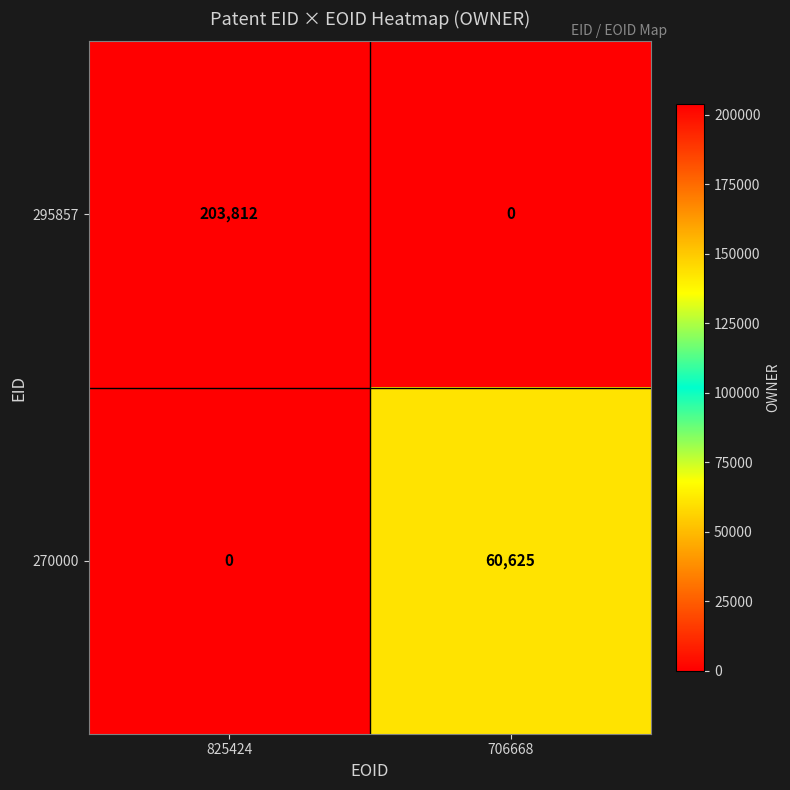

At which label is 270000 closest to 30312?

825424